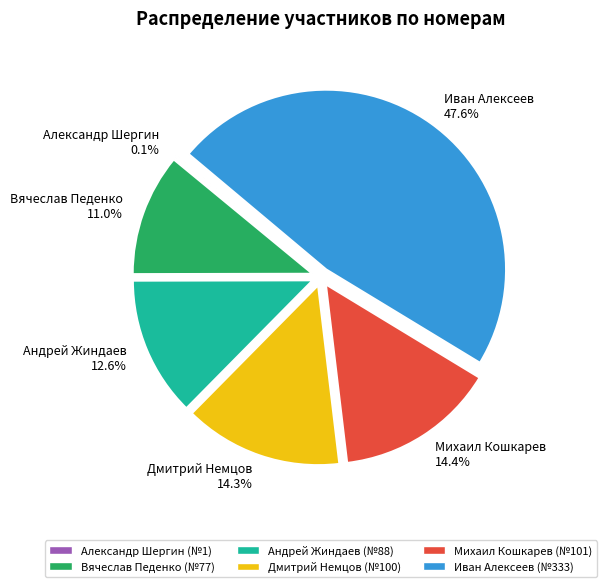

Which slice is the largest?

Иван Алексеев